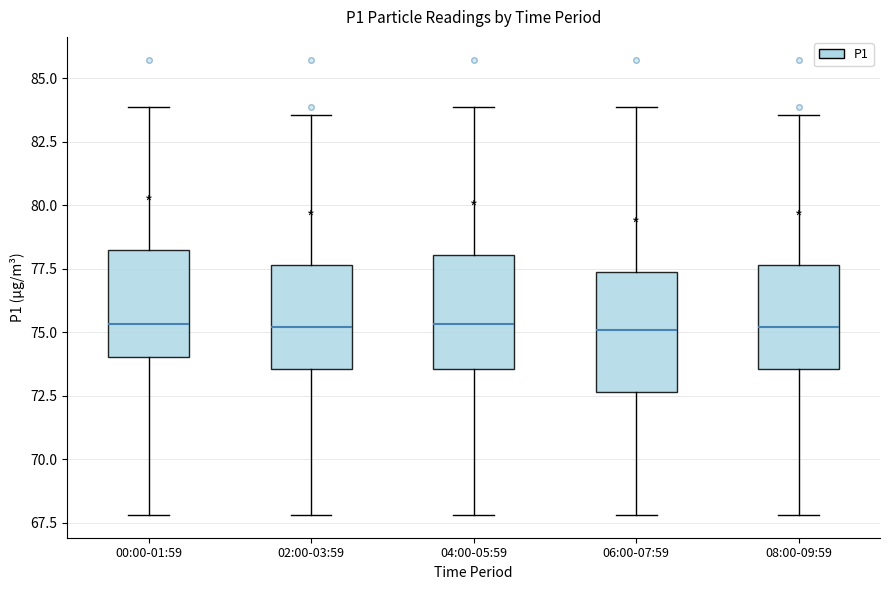

Where does the upper whisker of the box for 08:00-09:59 end on the y-axis? The values are not printed on the chart, so give them approximately, as read against the axis.

83.5